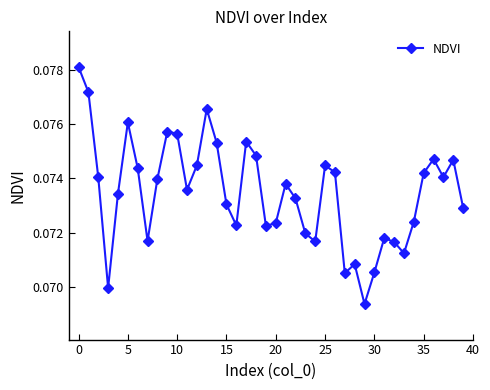

How many points are higher than both their immediate neighbors (excluding endpoints)?

10